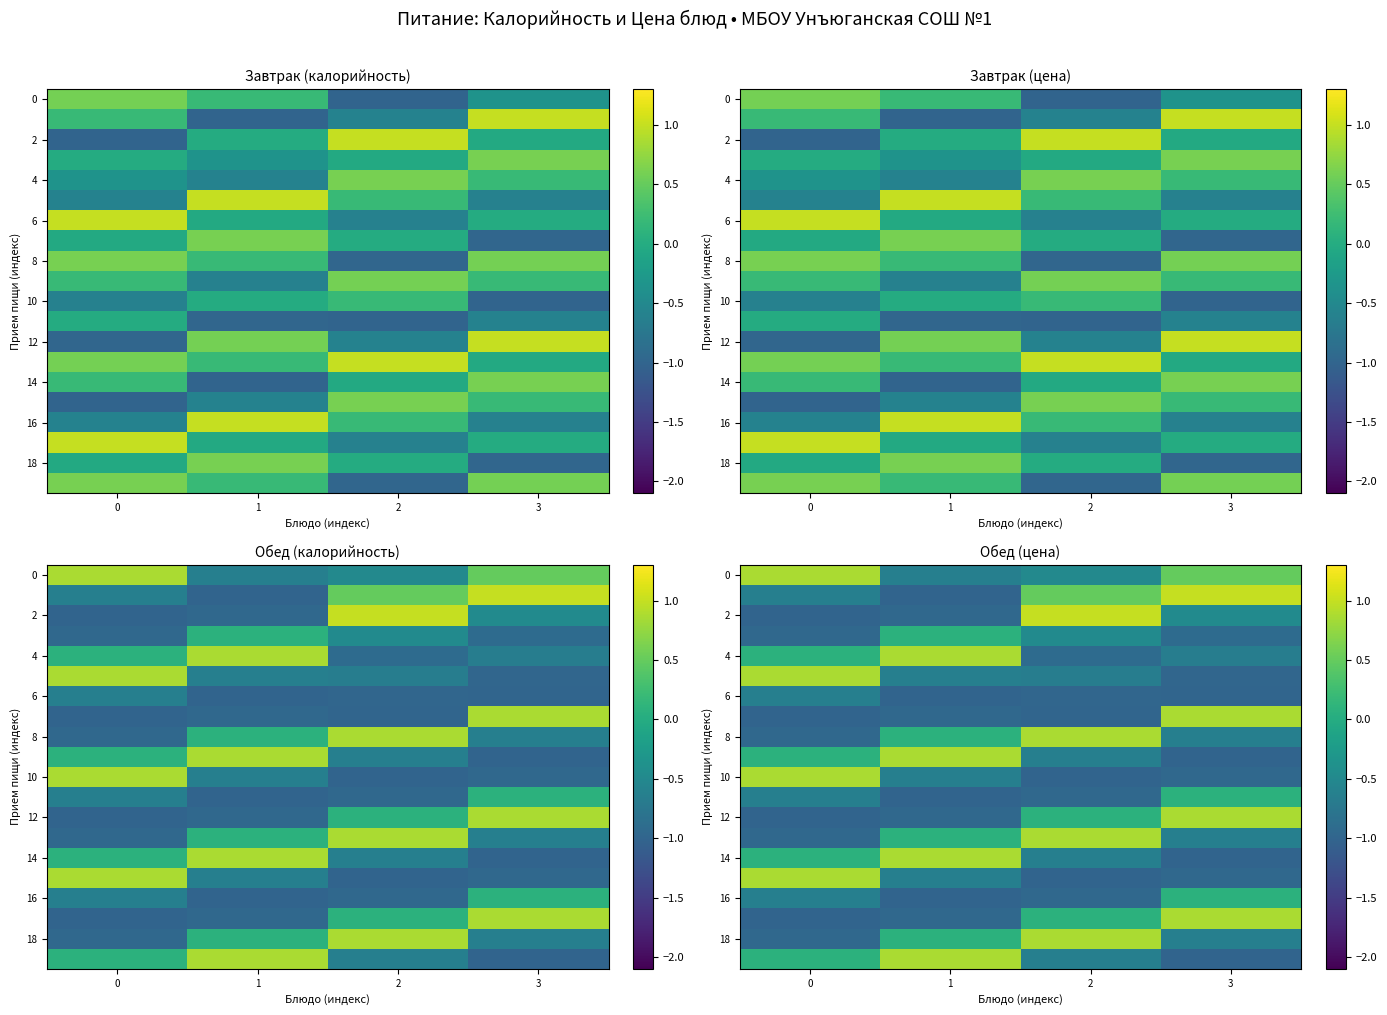

What is the smallest value displayed?

-1.0